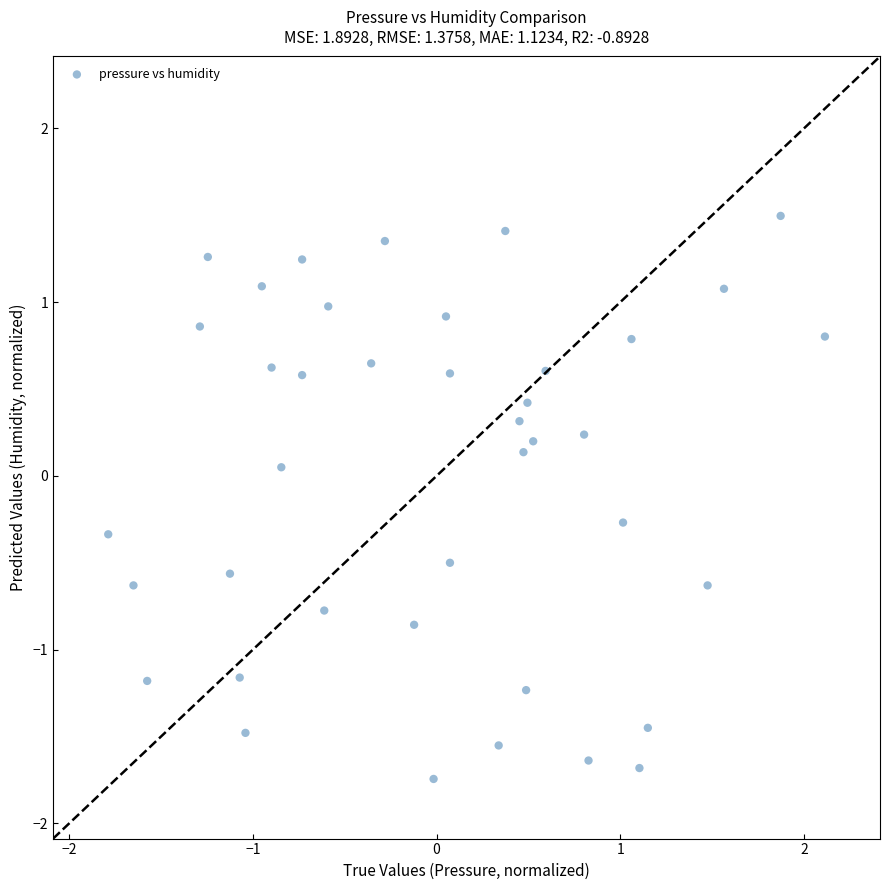

What is the range of X values (max minus min)?

3.9